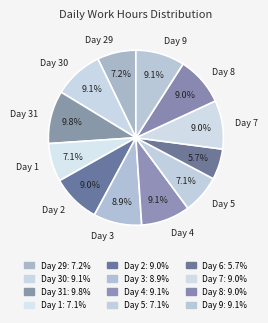

How many slices are in this pie chart?

12